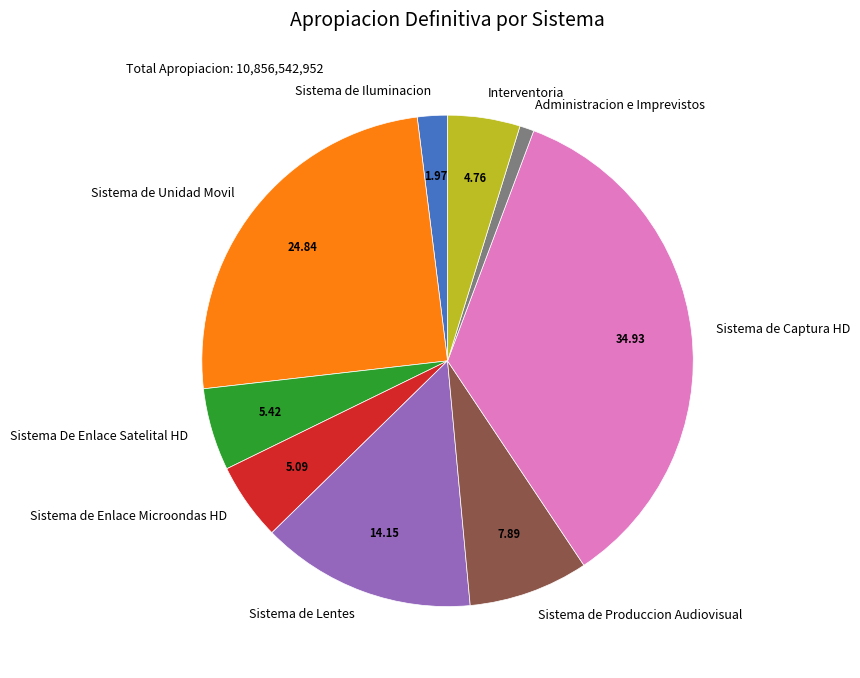

Does Administracion e Imprevistos represent more than half of the total?

No